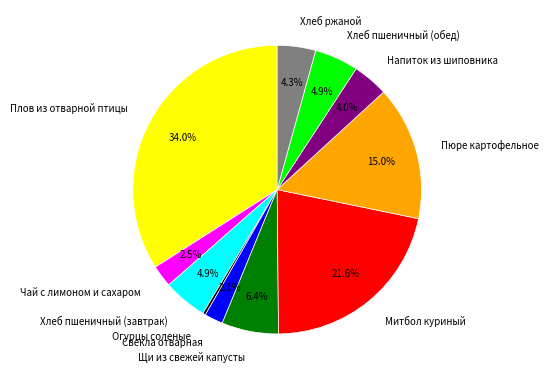

Which has a higher value, Щи из свежей капусты or Свекла отварная?

Щи из свежей капусты